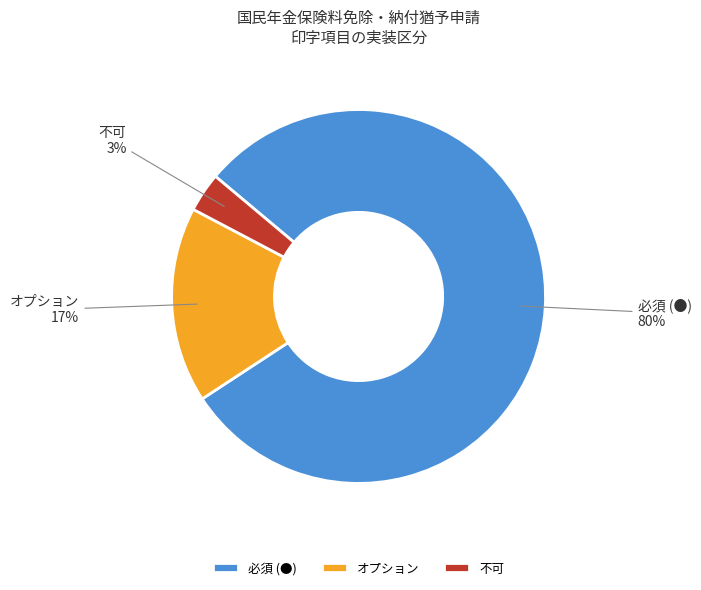

Do 必須 (●) and 不可 together represent more than half of the pie?

Yes